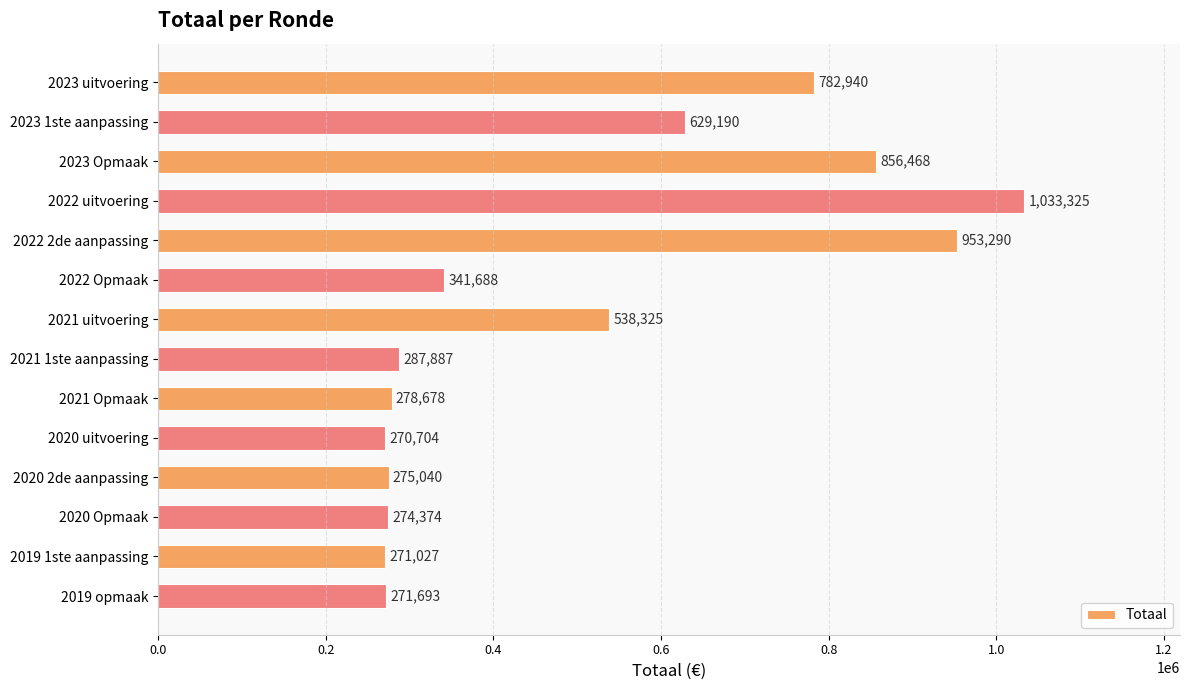

What is the difference between the maximum and minimum values?

762621